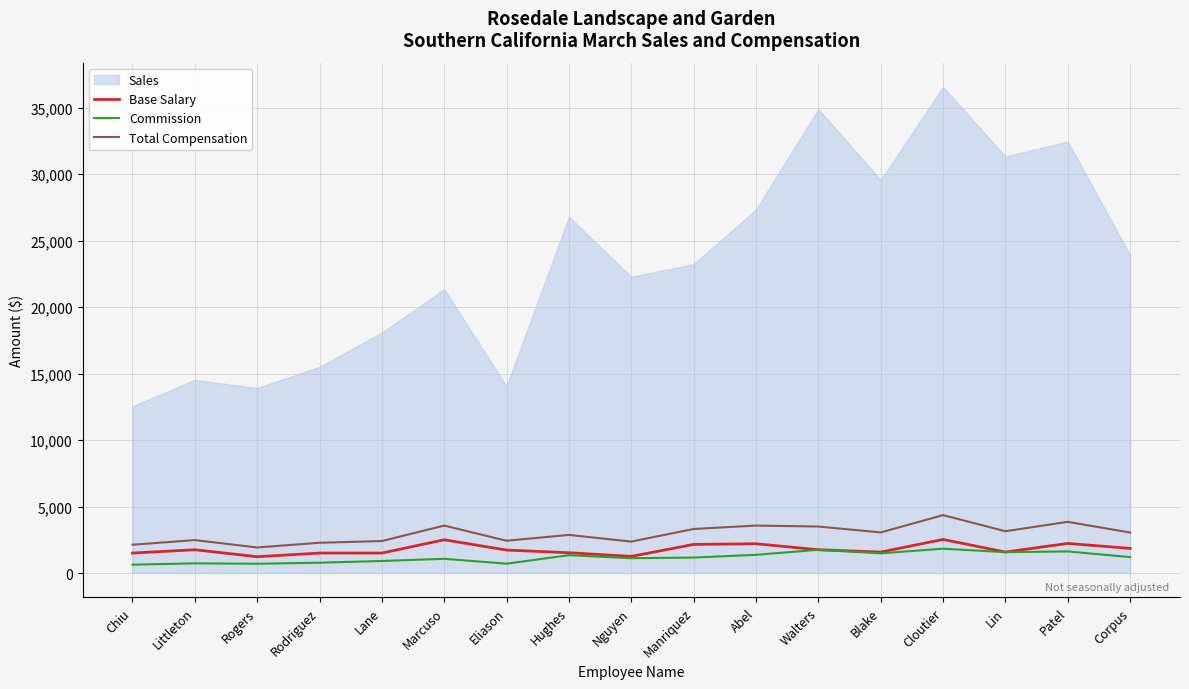

Does the chart display data point markers on the line(s)?

No